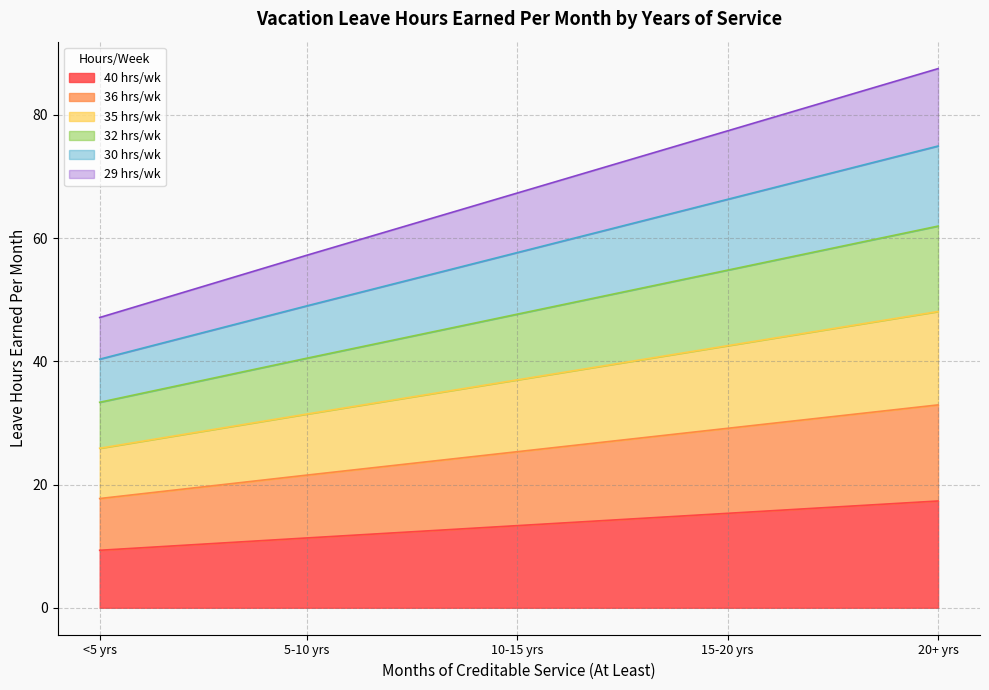

What is the total value across all series at 10-15 yrs?

67.3